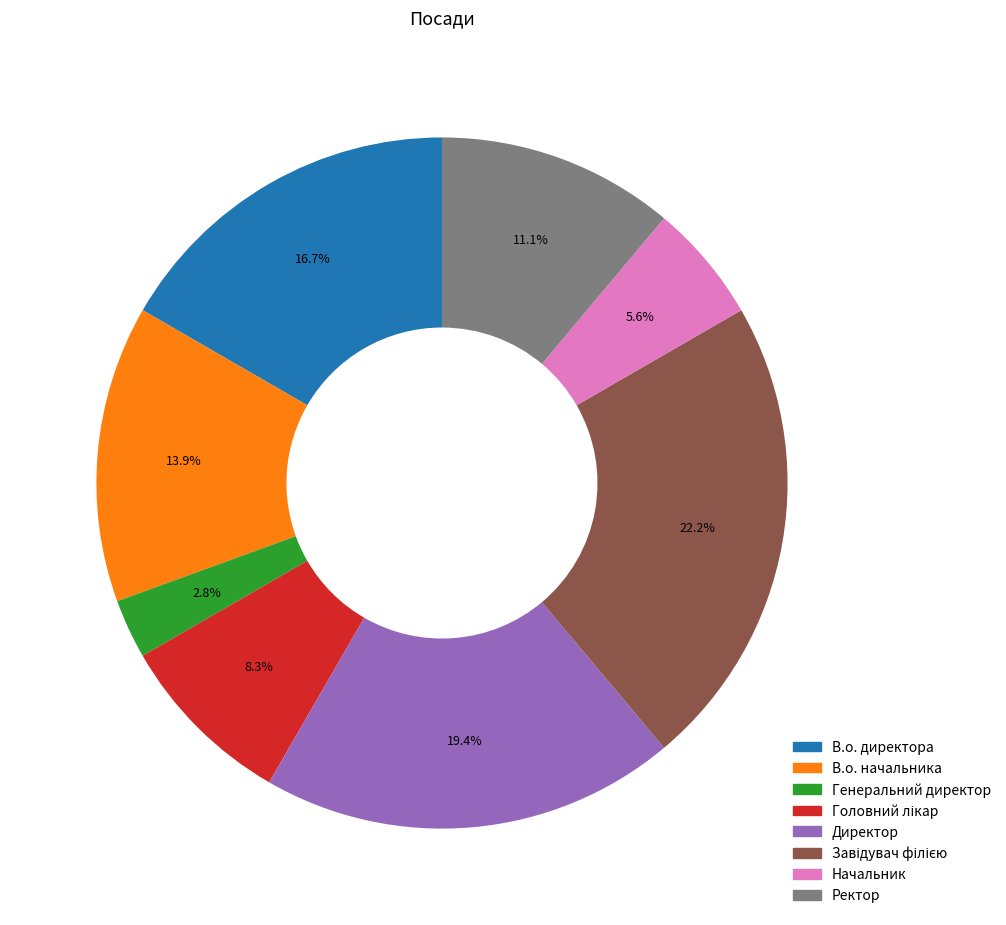

The Ректор slice represents 11% of the pie. True or false?

True